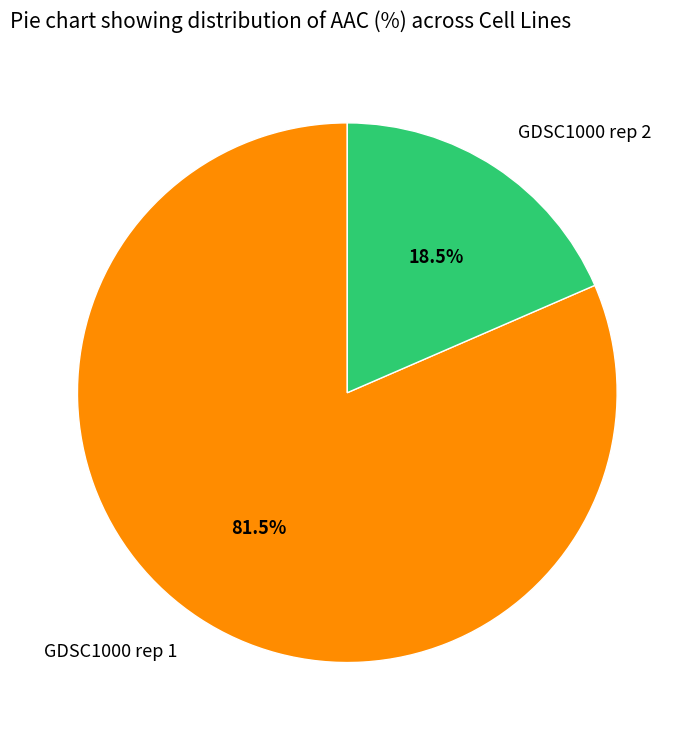

What percentage is NOT represented by GDSC1000 rep 1?

18.5%